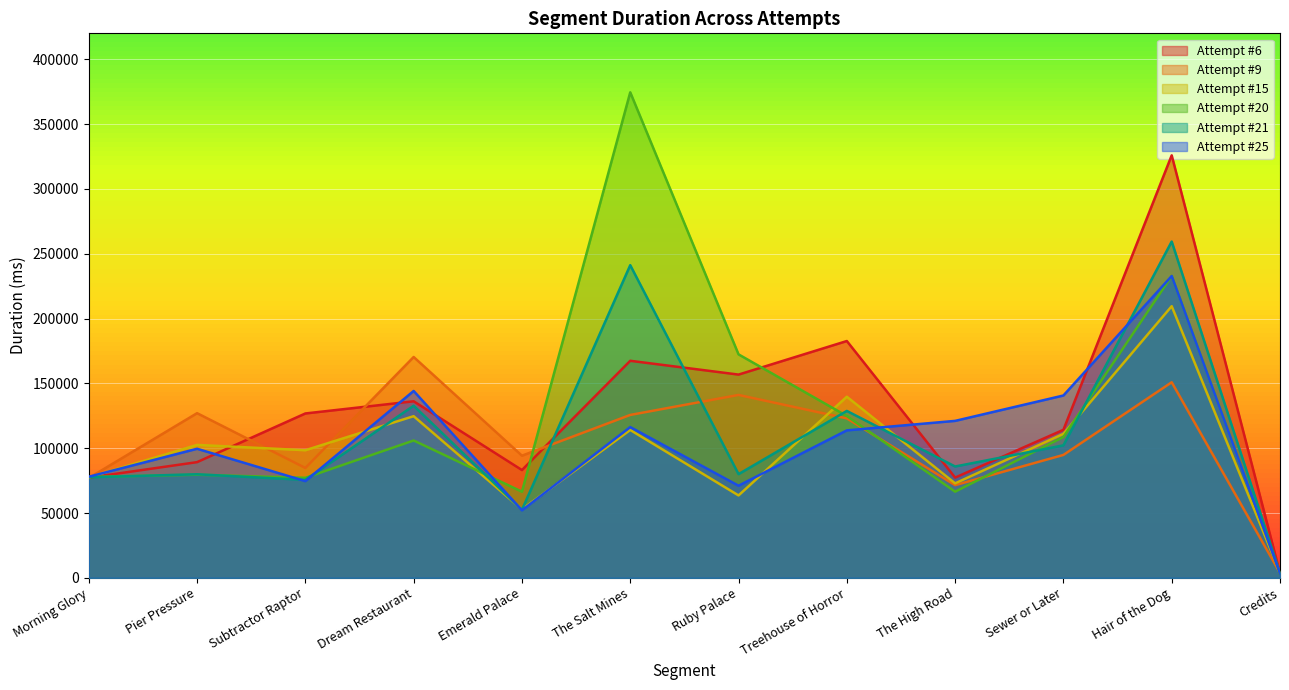

How many lines are shown in the chart?

6